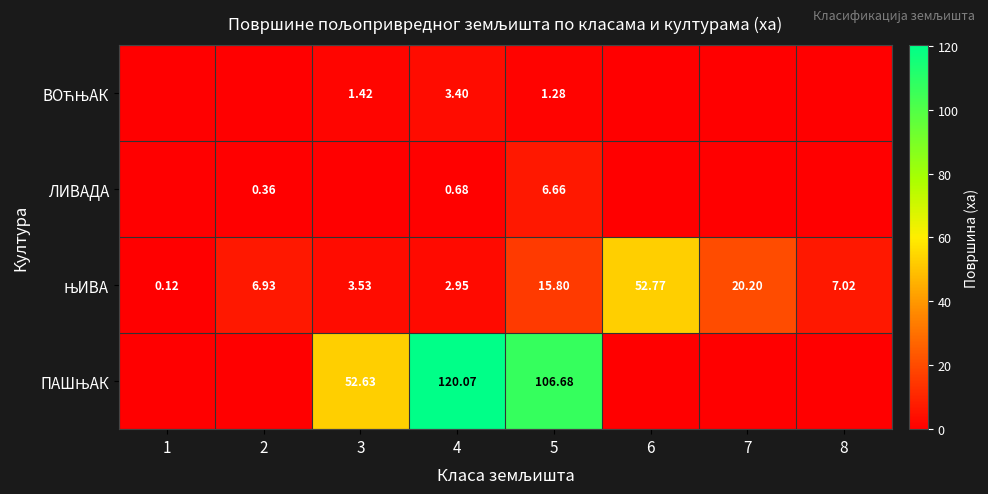

The ВОЋЊАК series shows 0.0 at 2. True or false?

True